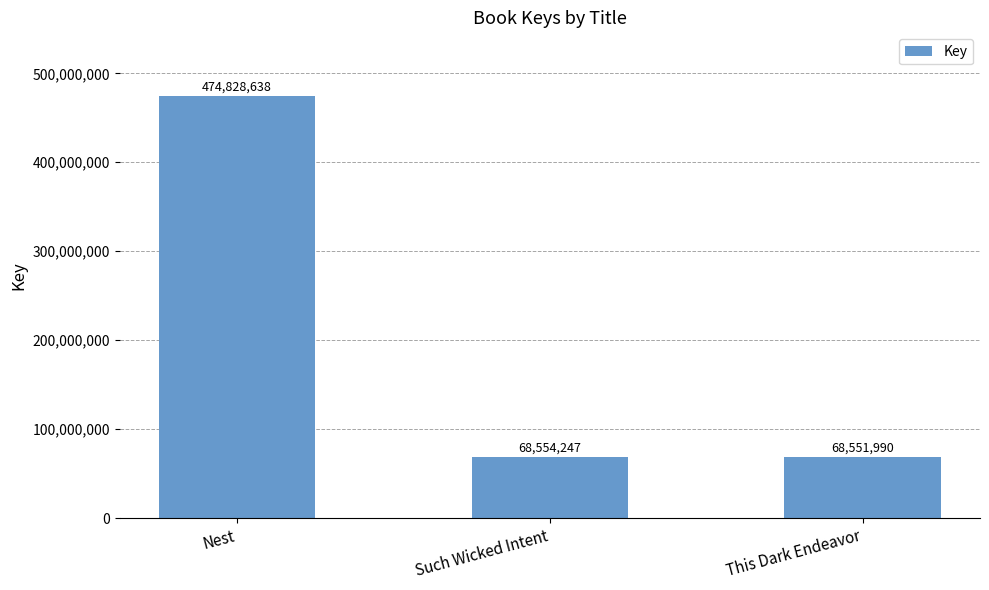

Which category has the highest value across all series?

Nest